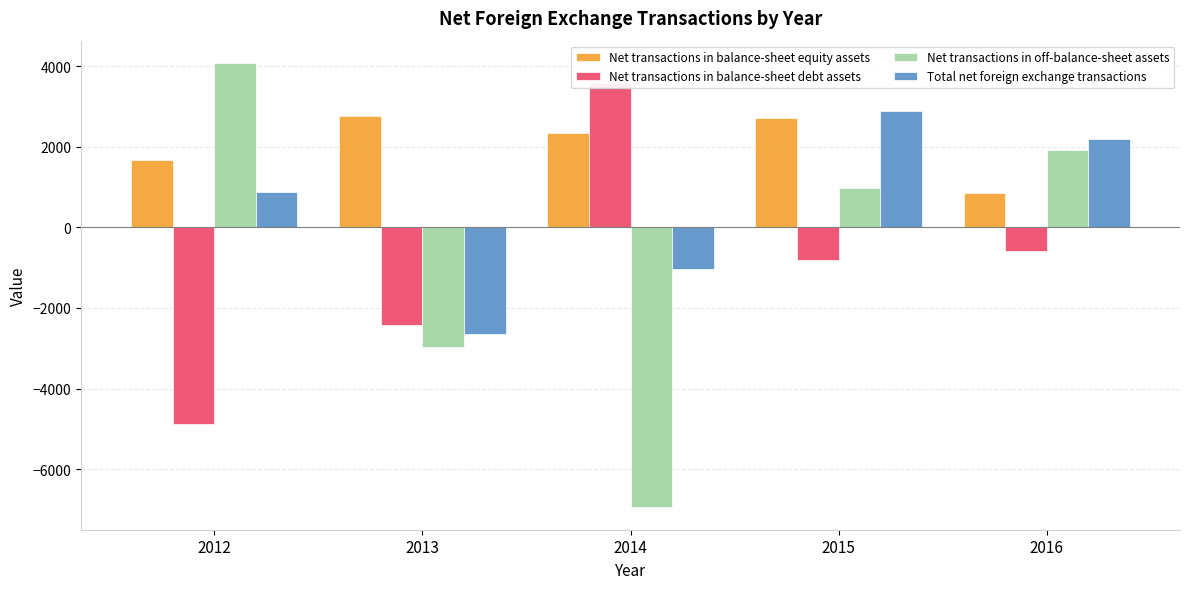

What is the highest value of the Net transactions in balance-sheet debt assets series?

3575.8